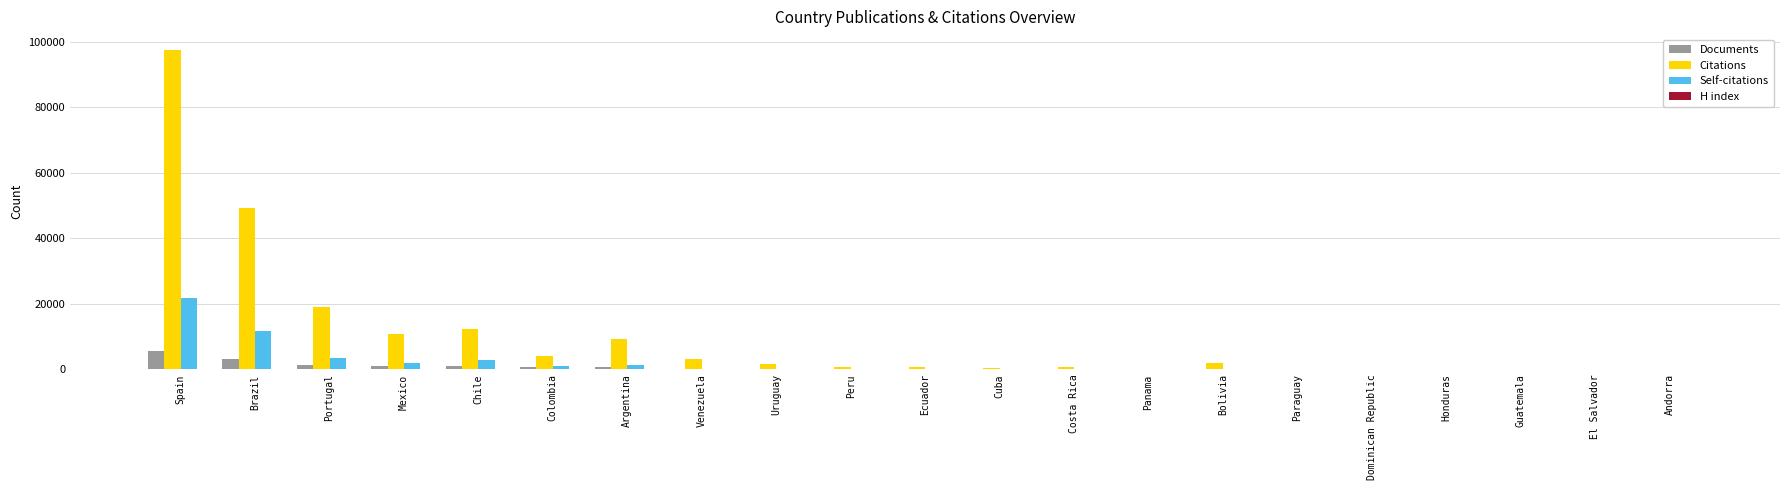

True or false: Citations has a value of 18937 at Portugal.

True